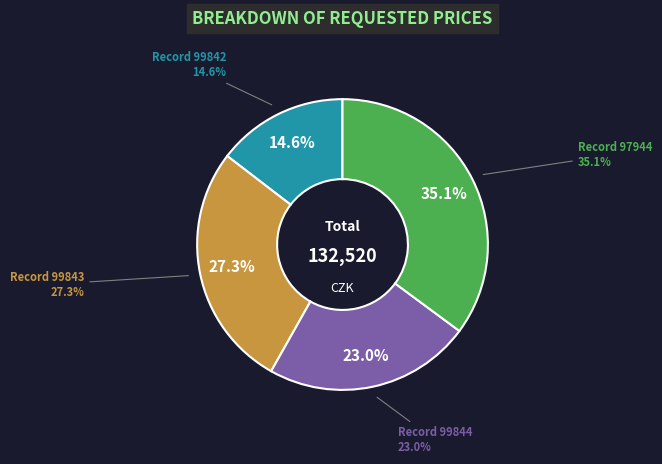

Is there a majority slice in this chart?

No